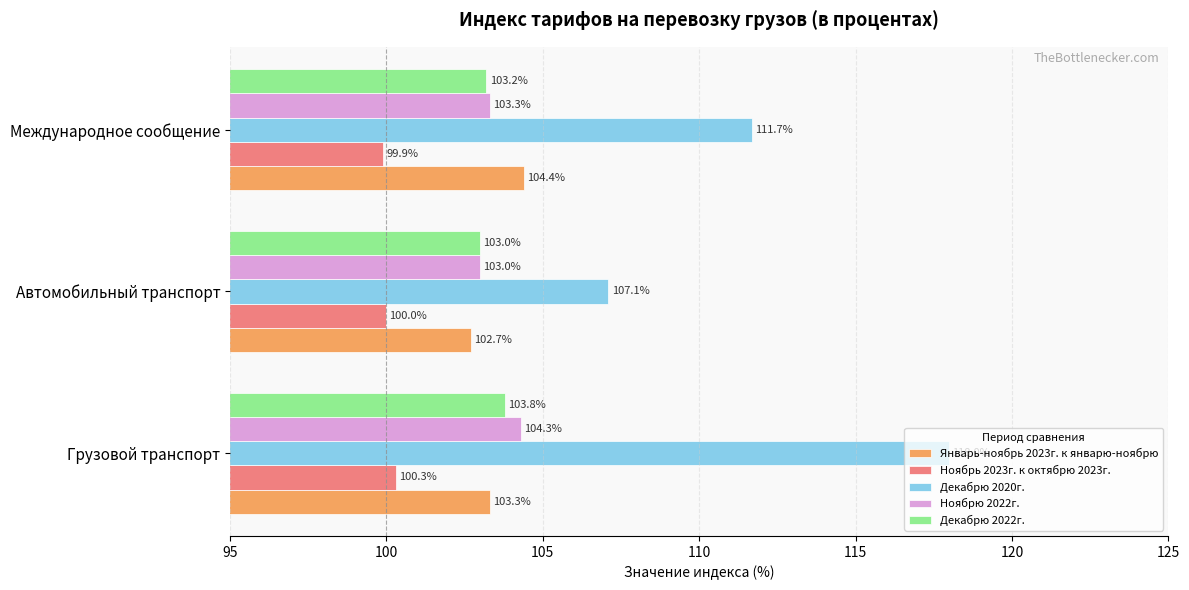

At which category is the sum across all series the highest?

Грузовой транспорт